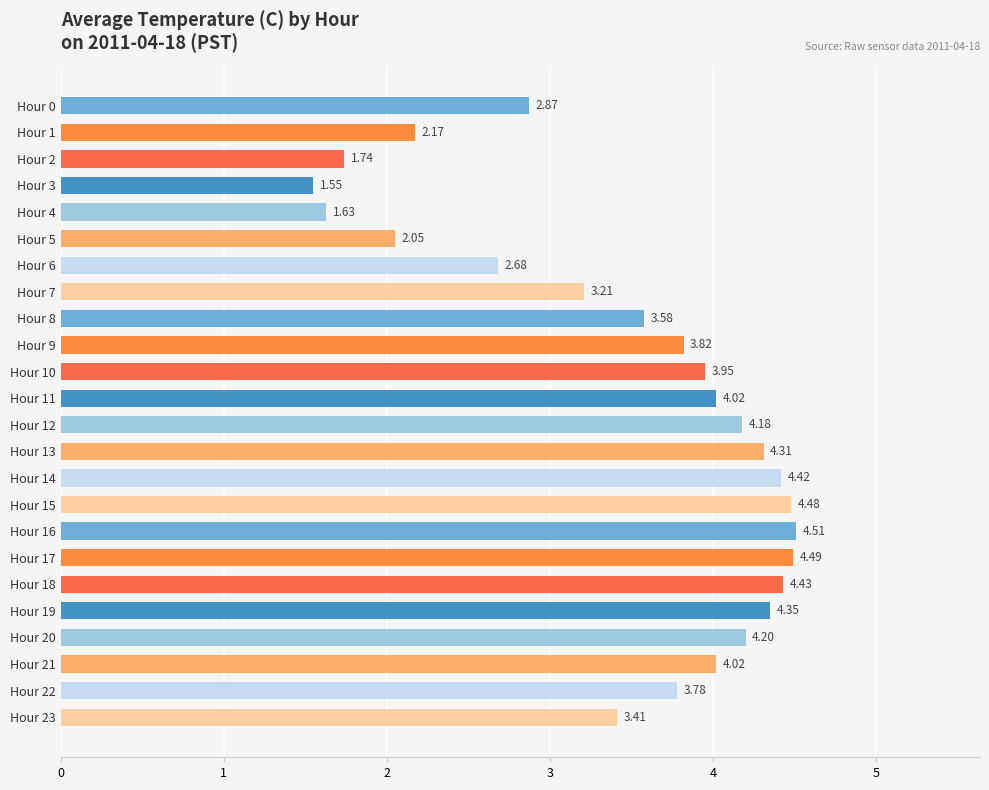

Approximately how many times larger is the value at Hour 10 compared to Hour 19?

0.9